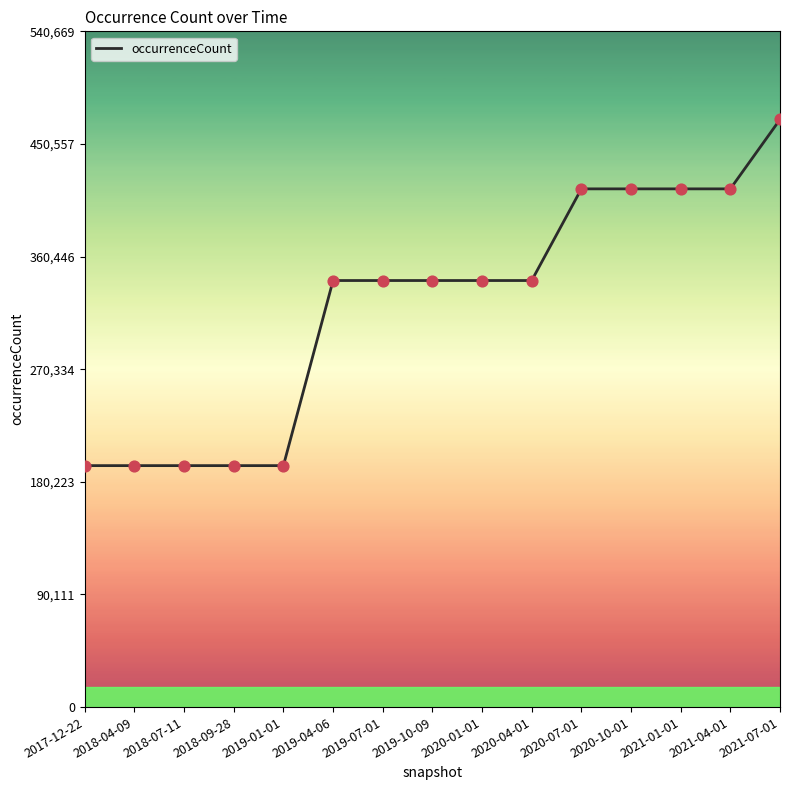

What is the change in value from 2018-07-11 to 2021-04-01?

+221438